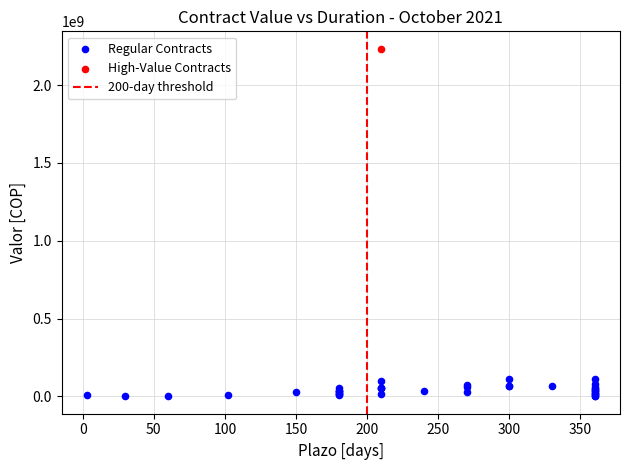

Which series reaches the maximum Y coordinate?

High-Value Contracts